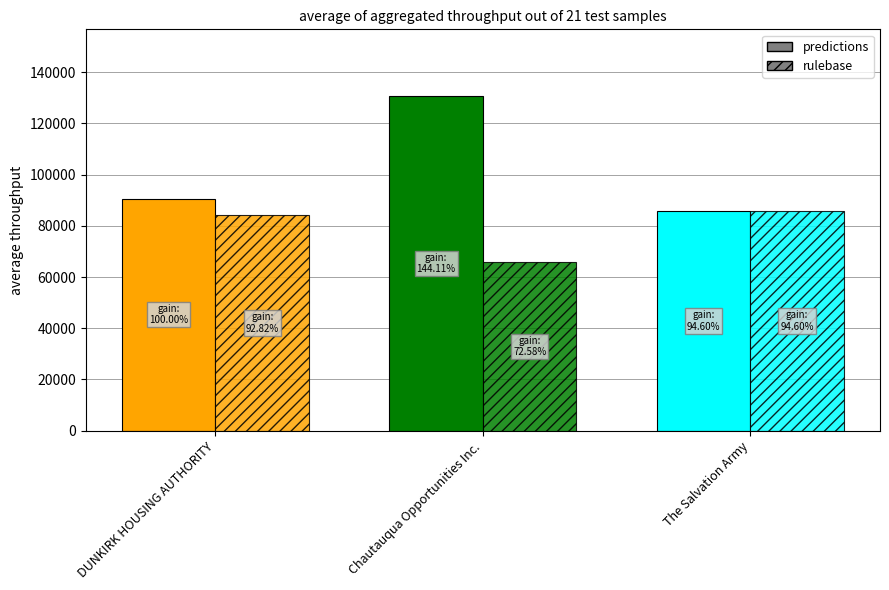

The predictions series shows 90600 at DUNKIRK HOUSING AUTHORITY. True or false?

True